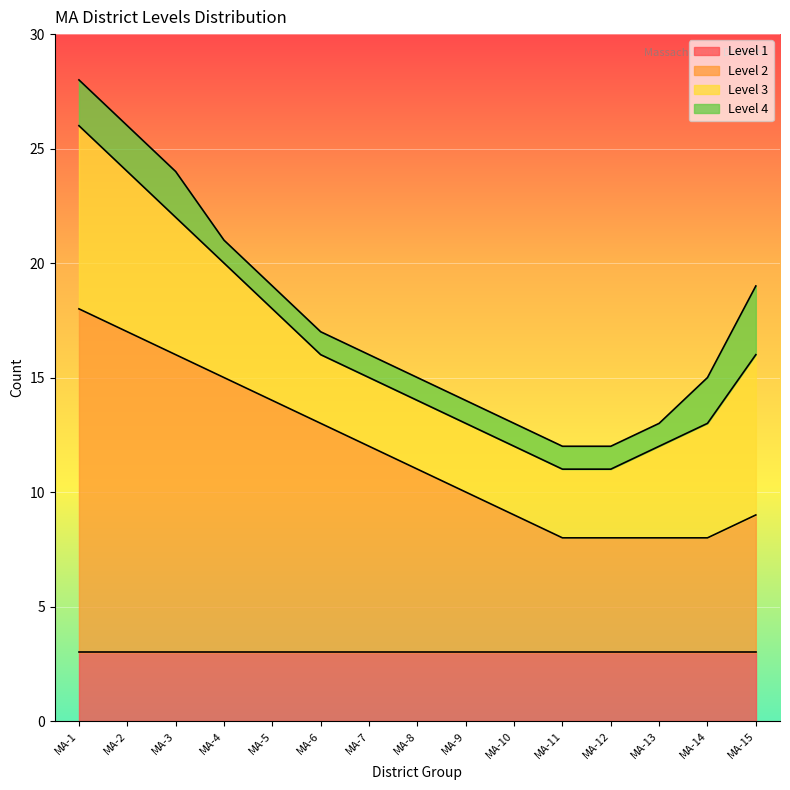

Which series has the widest spread of values?

Level 2